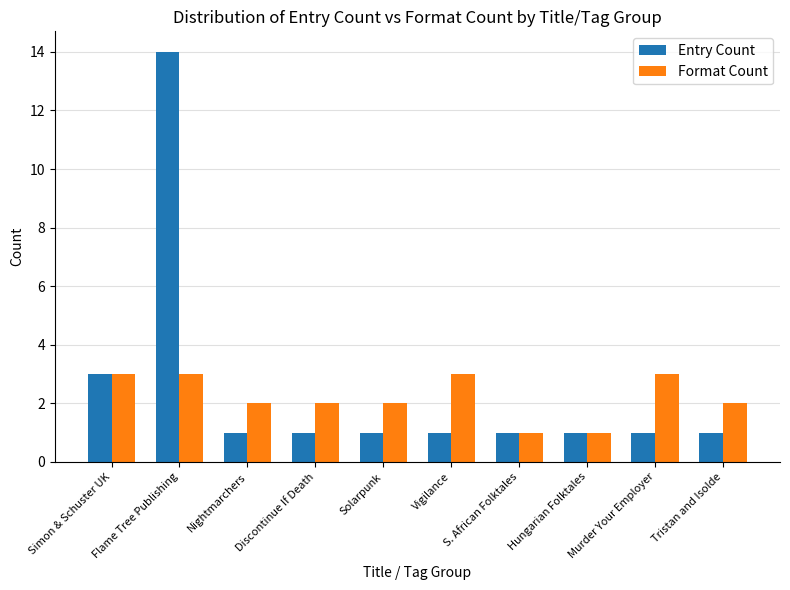

What is the difference between the maximum and minimum values in the Format Count series?

2